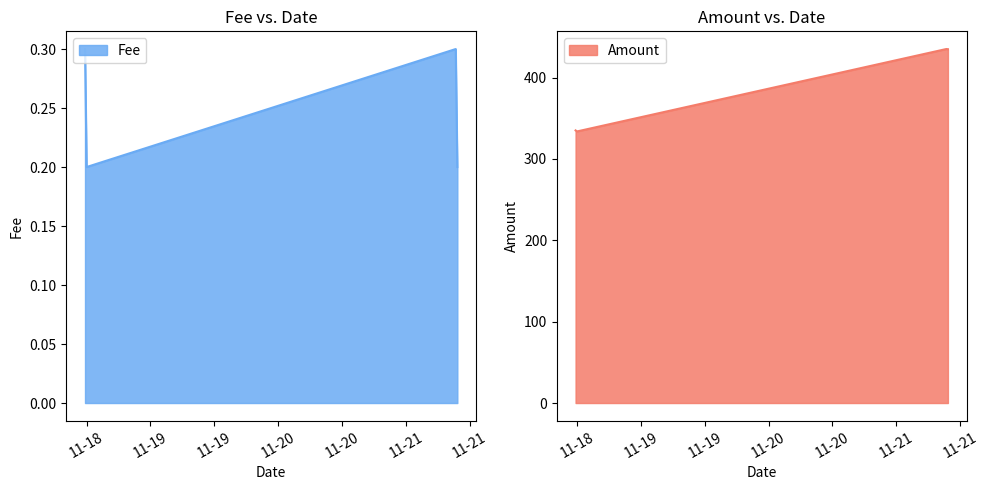

List the series in order of their overall mean, lowest first.

Fee, Amount